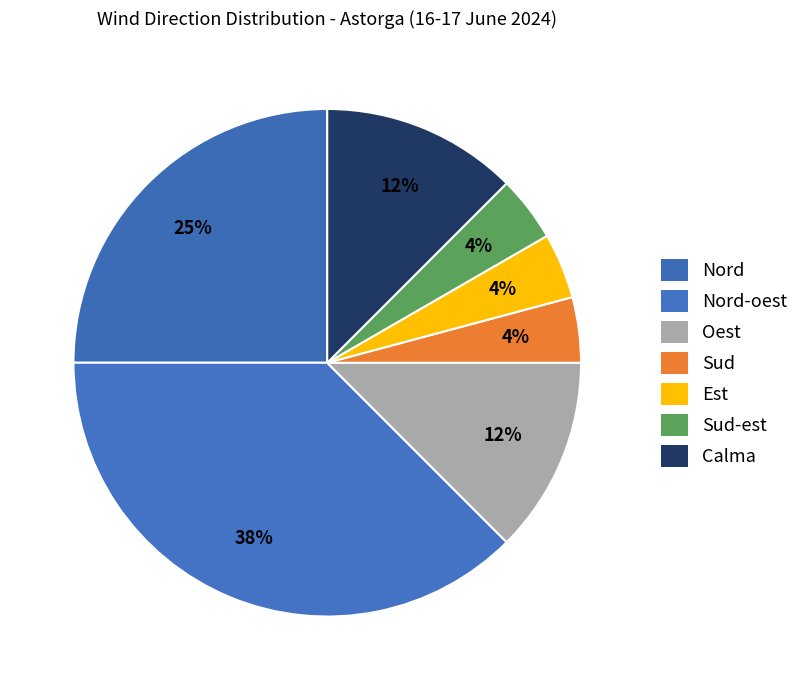

Does Sud-est account for over 50% of the chart?

No